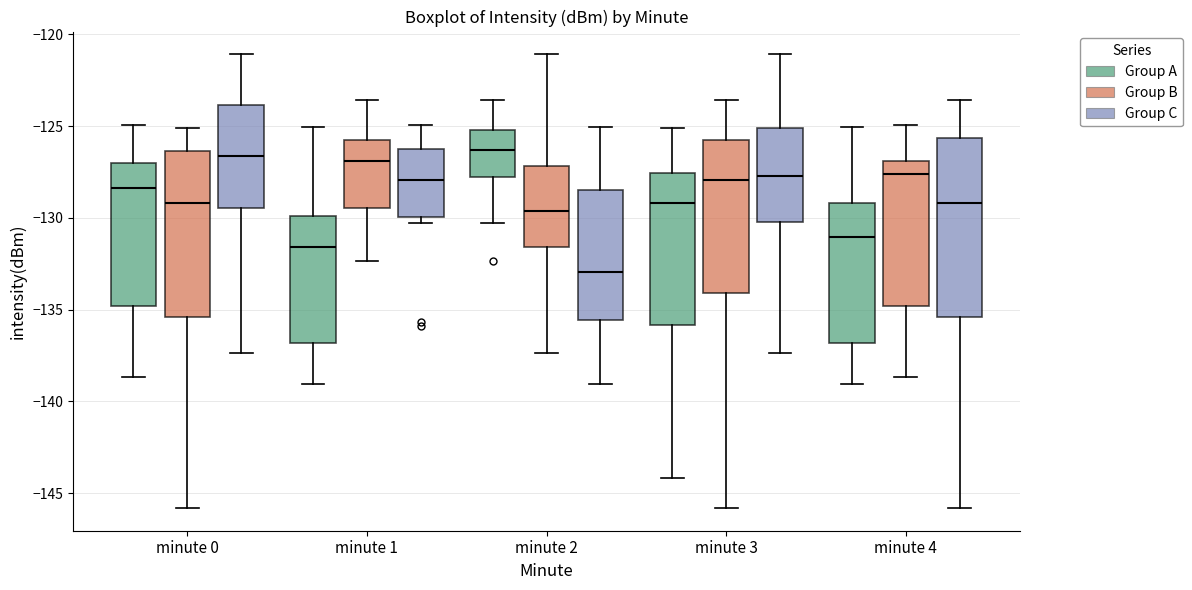

Where does the lower whisker of the box for minute 1 (Group B) end on the y-axis? The values are not printed on the chart, so give them approximately, as read against the axis.

-132.5